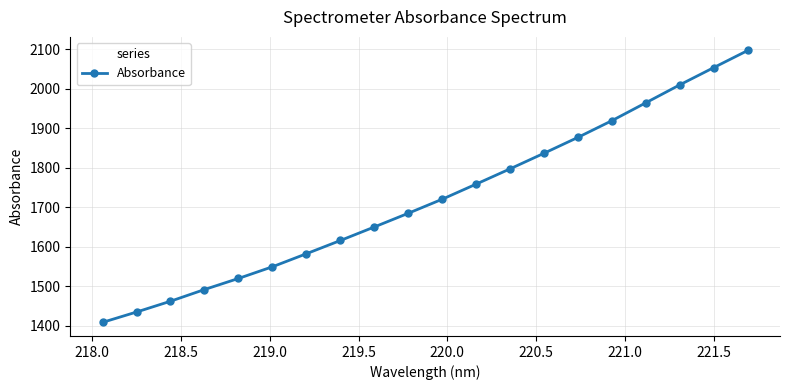

What is the difference between the second highest and minimum values?

645.0